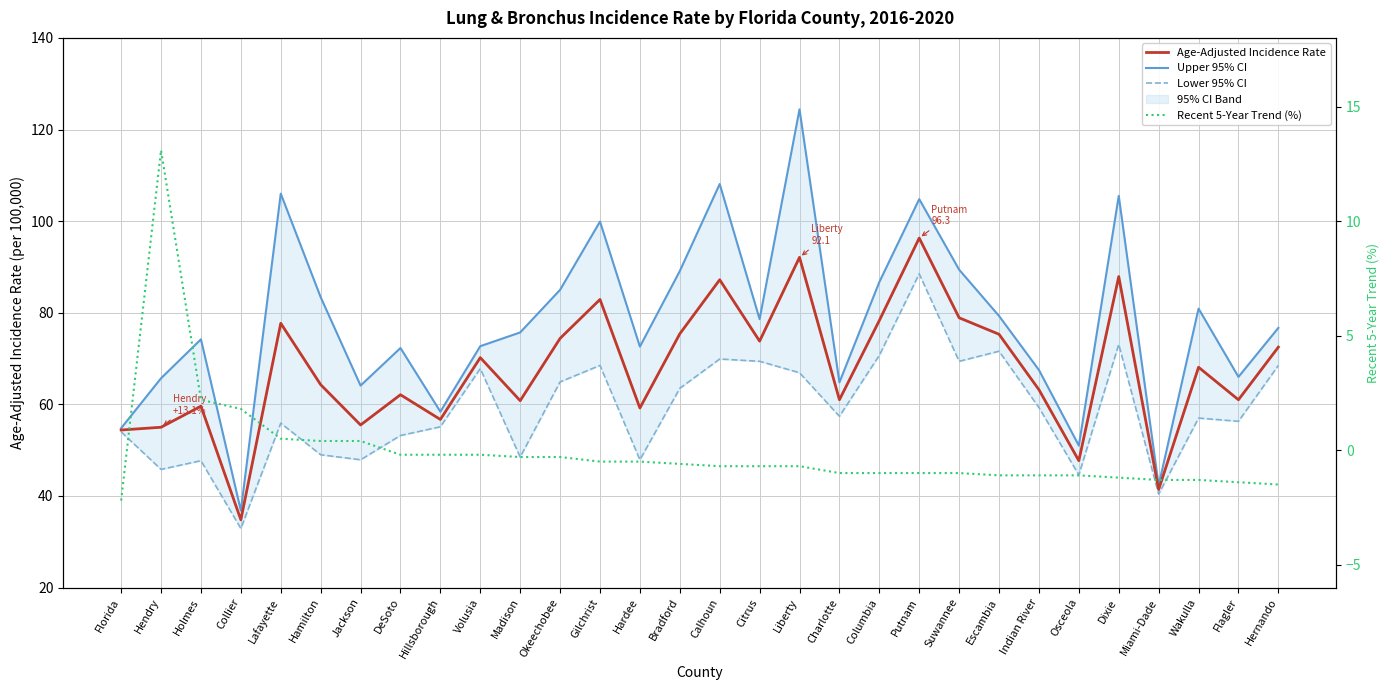

At which category does Lower 95% CI reach its first local valley?

Hendry